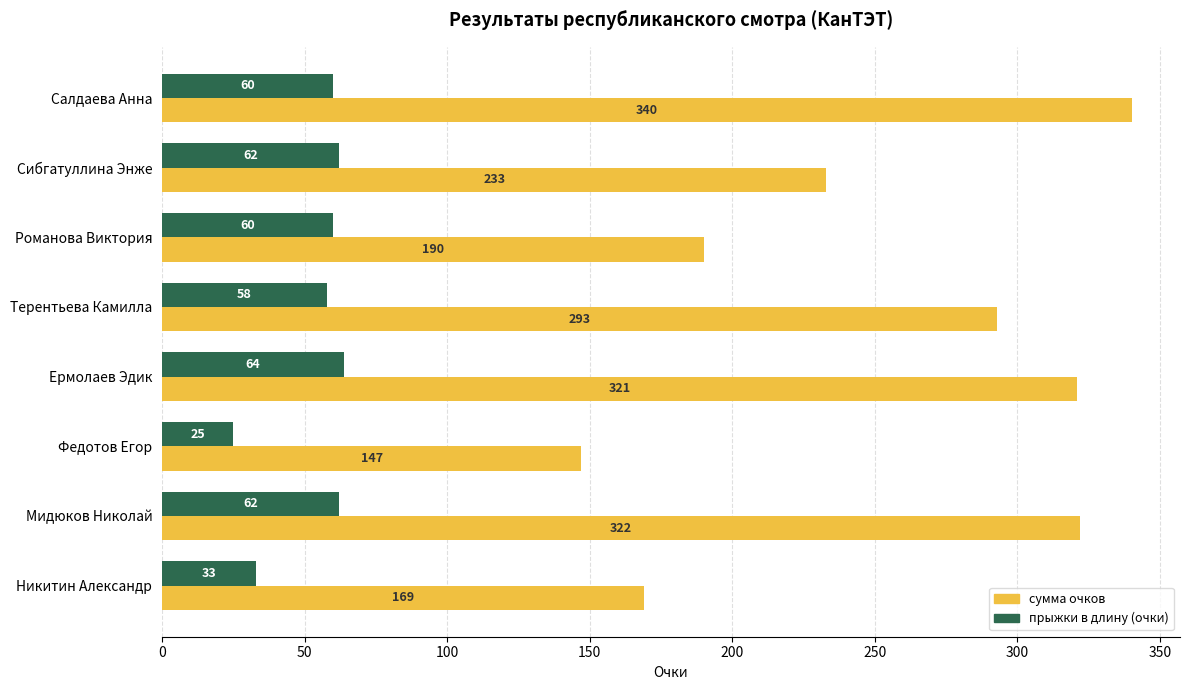

What is the total value across all series at Романова Виктория?

250